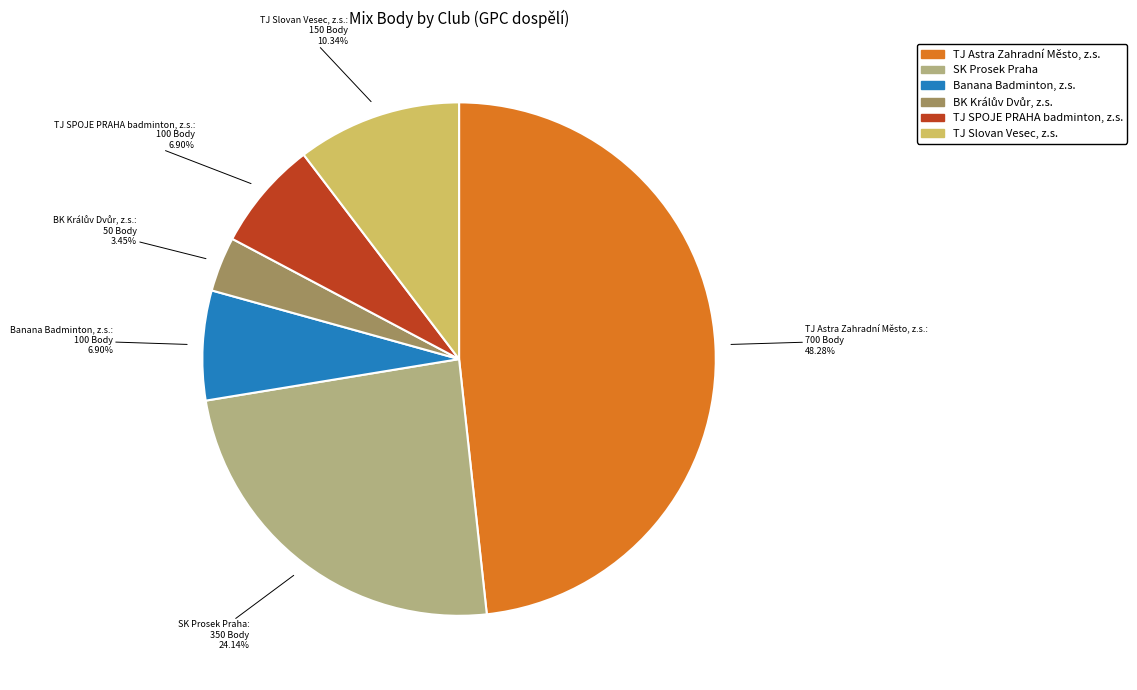

How much of the chart is everything except TJ SPOJE PRAHA badminton, z.s.?

93.1%